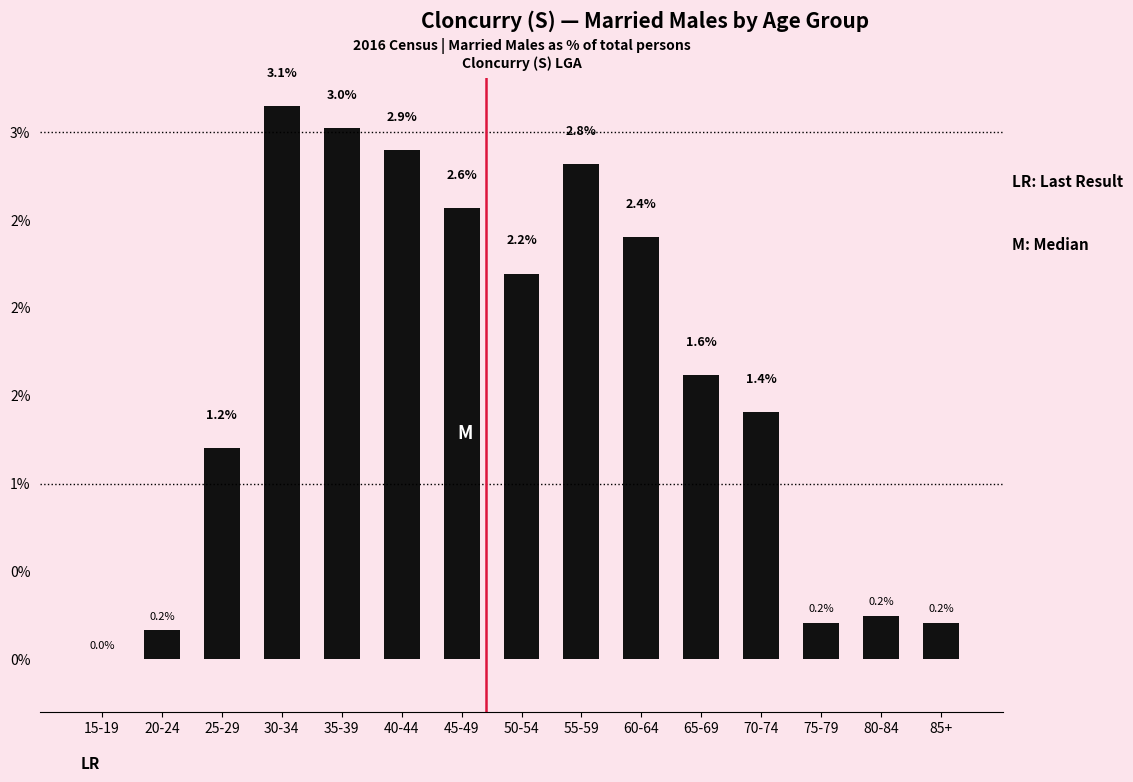

What is the value of the 11th bar from the left?

1.6